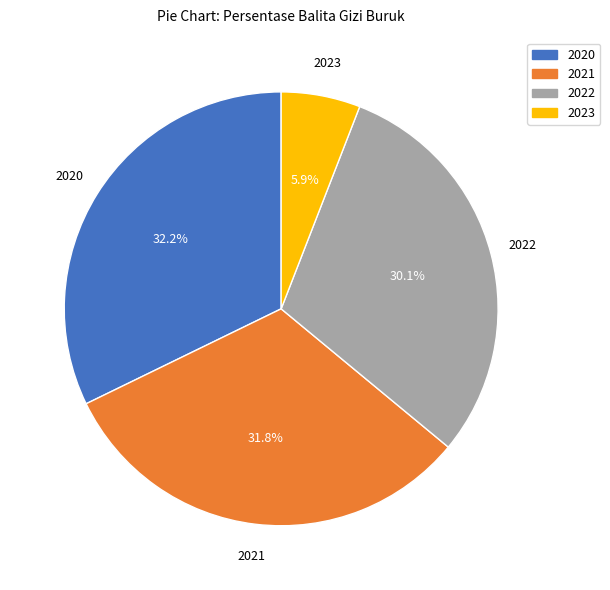

What is the smallest slice in the pie chart?

2023